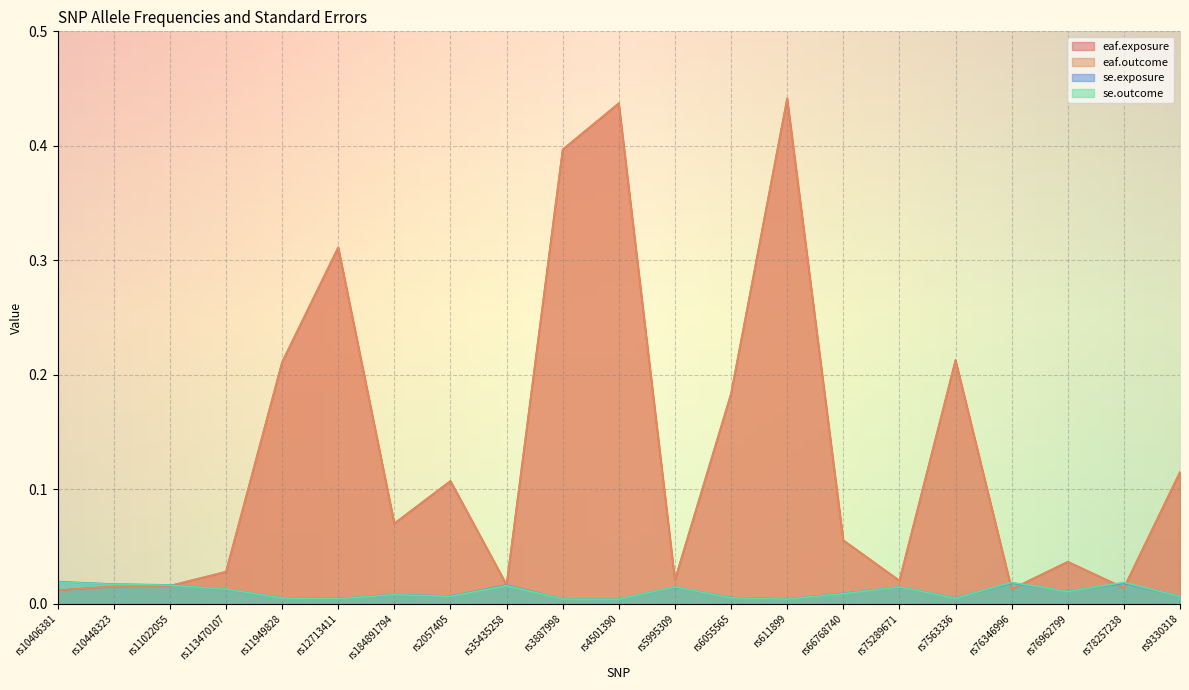

At which category does se.outcome reach its first local valley?

rs12713411